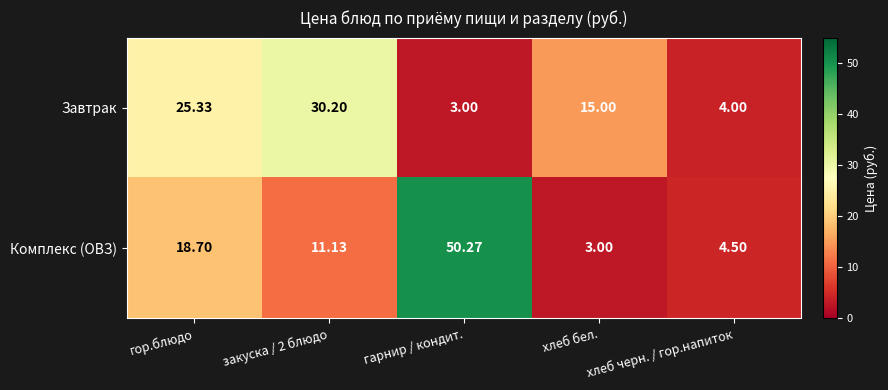

At which category does the chart reach its peak across all series?

гарнир / кондит.